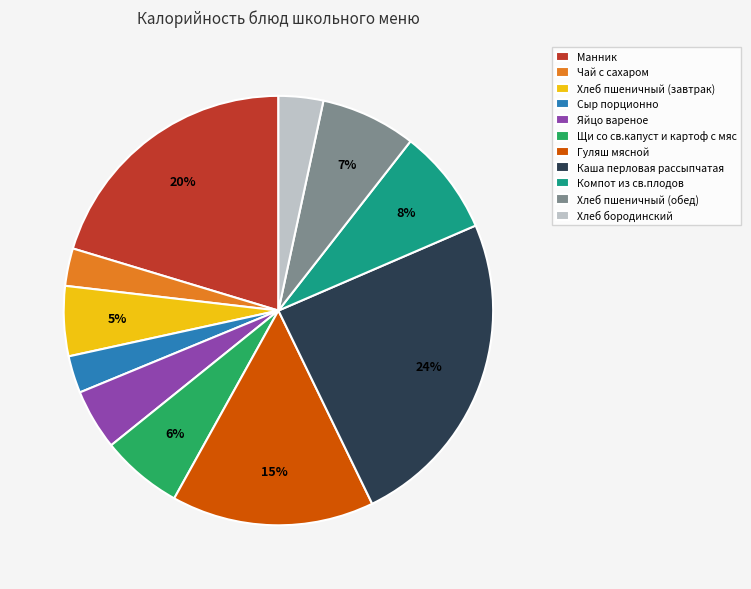

To the nearest percent, what percentage of the pie is Хлеб пшеничный (завтрак)?

5%